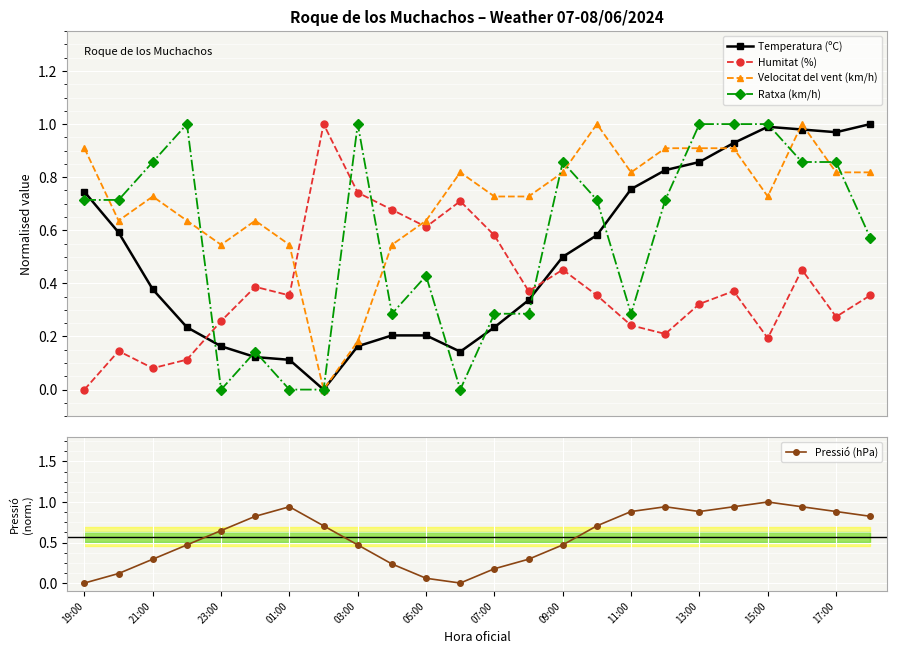

Reading left to right, transcribe all the data shown in this chart.

Temperatura (ºC): 0.7	0.6	0.4	0.2	0.2	0.1	0.1	0.0	0.2	0.2	0.2	0.1	0.2	0.3	0.5	0.6	0.8	0.8	0.9	0.9	1.0	1.0	1.0	1.0
Humitat (%): 0.0	0.1	0.1	0.1	0.3	0.4	0.4	1.0	0.7	0.7	0.6	0.7	0.6	0.4	0.5	0.4	0.2	0.2	0.3	0.4	0.2	0.5	0.3	0.4
Velocitat del vent (km/h): 0.9	0.6	0.7	0.6	0.5	0.6	0.5	0.0	0.2	0.5	0.6	0.8	0.7	0.7	0.8	1.0	0.8	0.9	0.9	0.9	0.7	1.0	0.8	0.8
Ratxa (km/h): 0.7	0.7	0.9	1.0	0.0	0.1	0.0	0.0	1.0	0.3	0.4	0.0	0.3	0.3	0.9	0.7	0.3	0.7	1.0	1.0	1.0	0.9	0.9	0.6
Pressió (hPa): 0.0	0.1	0.3	0.5	0.6	0.8	0.9	0.7	0.5	0.2	0.1	0.0	0.2	0.3	0.5	0.7	0.9	0.9	0.9	0.9	1.0	0.9	0.9	0.8